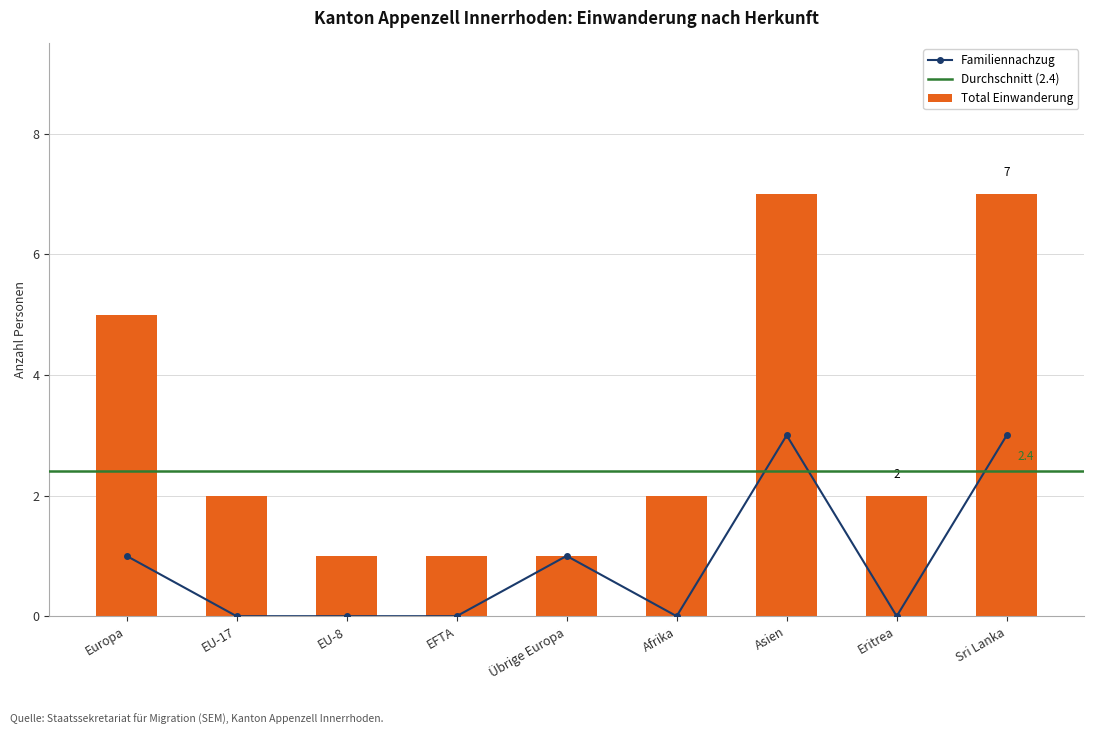

How many Total Einwanderung values are between 1 and 5?

7